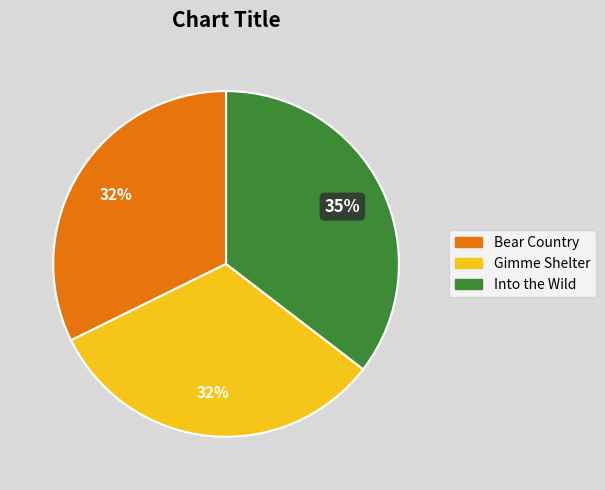

The Into the Wild slice represents 28% of the pie. True or false?

False